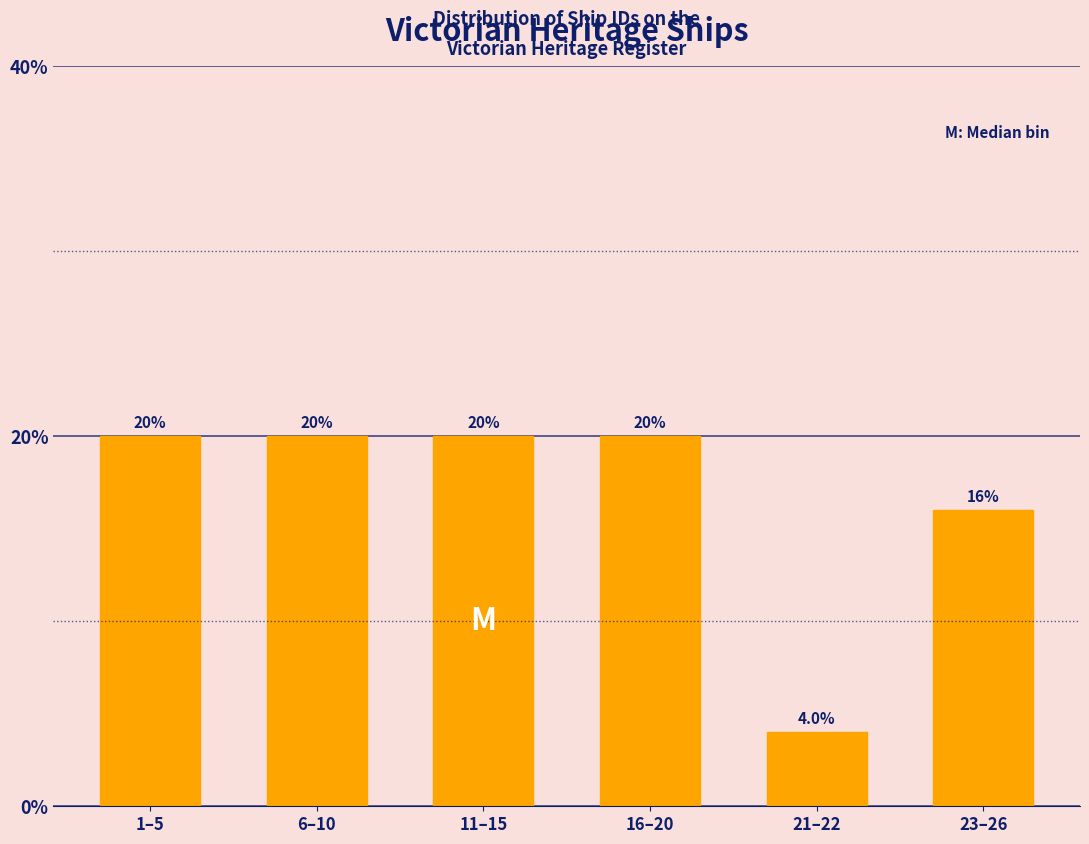

Reading right to left, extract all data points from this chart.

16	4	20	20	20	20